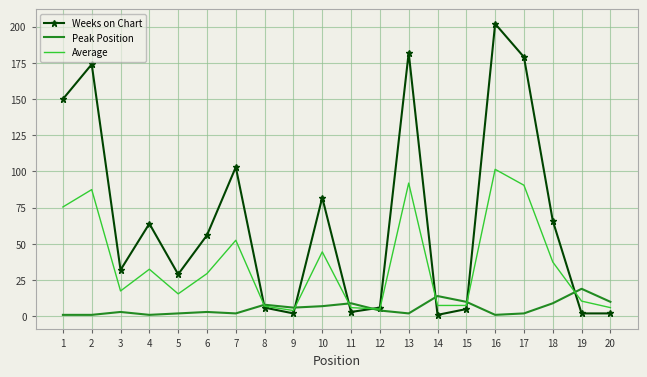

At which category is the sum across all series the highest?

16